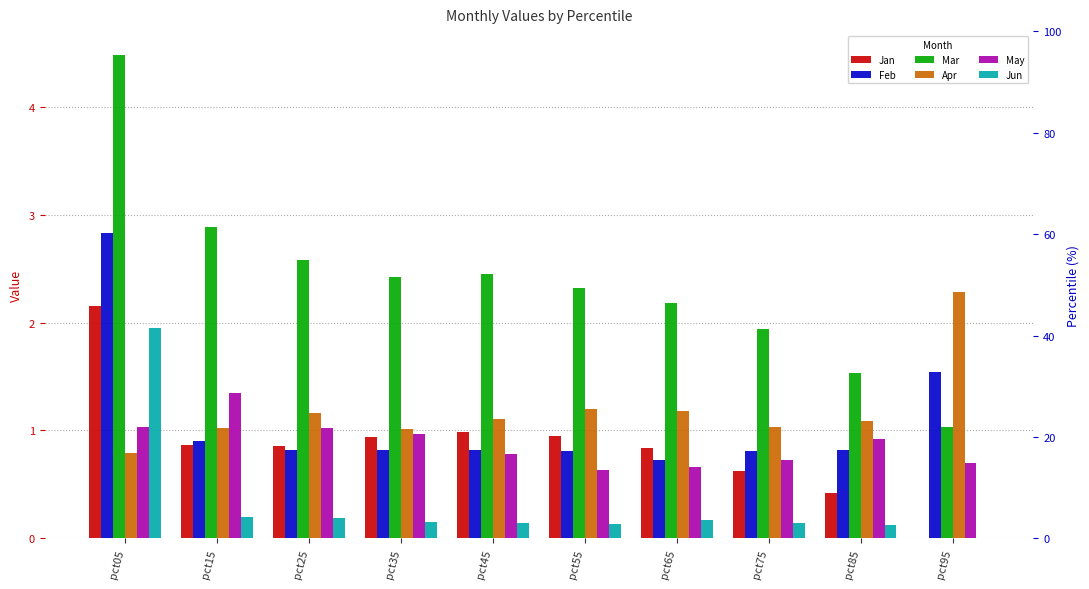

Rank the categories by May value from lowest to highest.

pct55, pct65, pct95, pct75, pct45, pct85, pct35, pct25, pct05, pct15